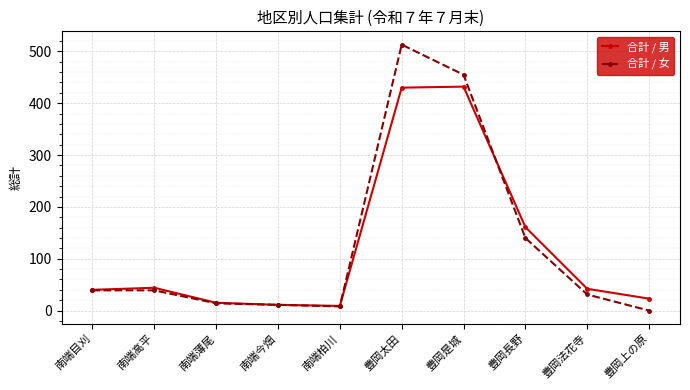

At how many categories does at least one series exceed 375?

2